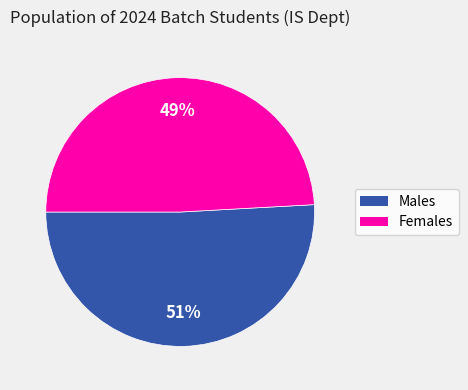

To the nearest percent, what is the difference between the largest and smallest slice percentages?

2%